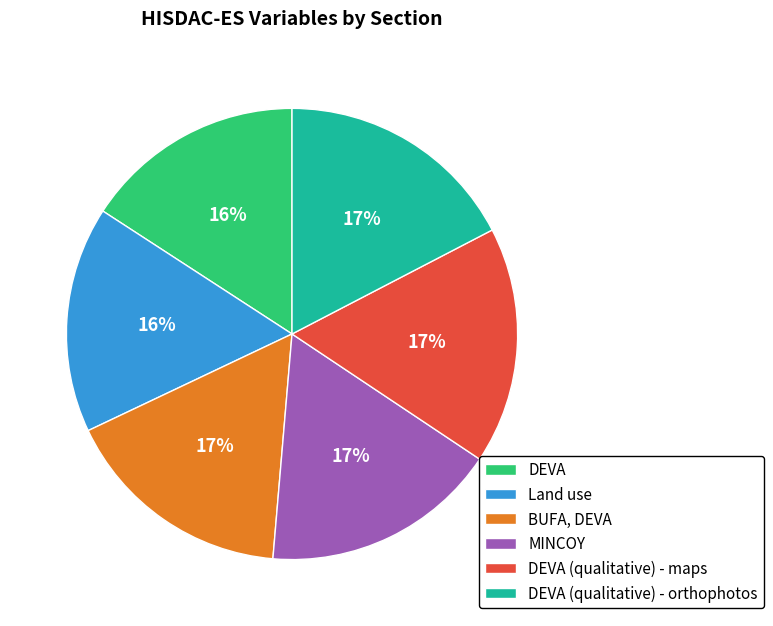

The Land use slice represents 16% of the pie. True or false?

True